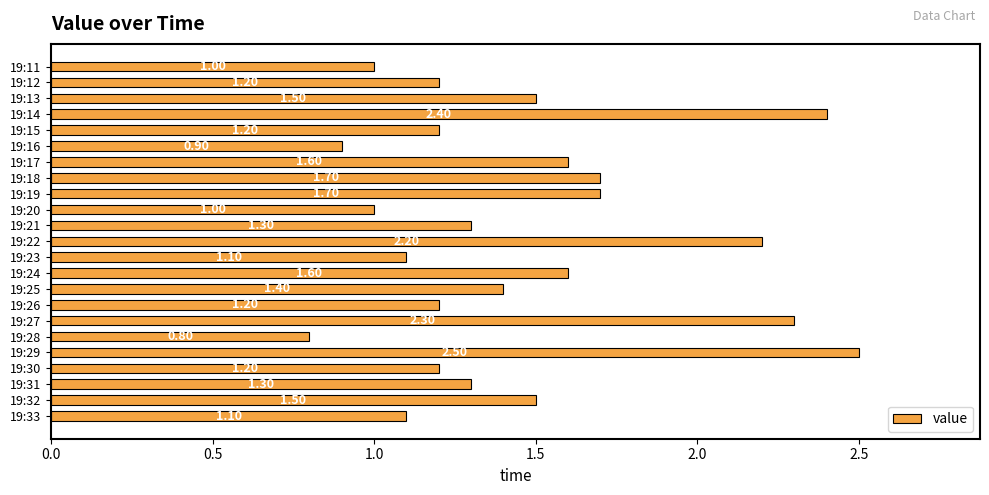

What is the difference between the second highest and minimum values?

1.6